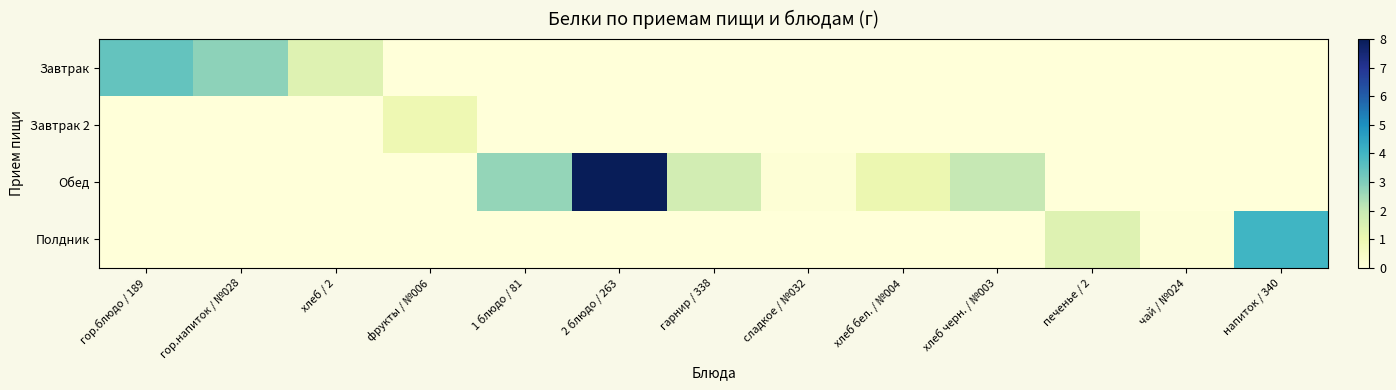

Which series has the largest total across all categories?

Обед